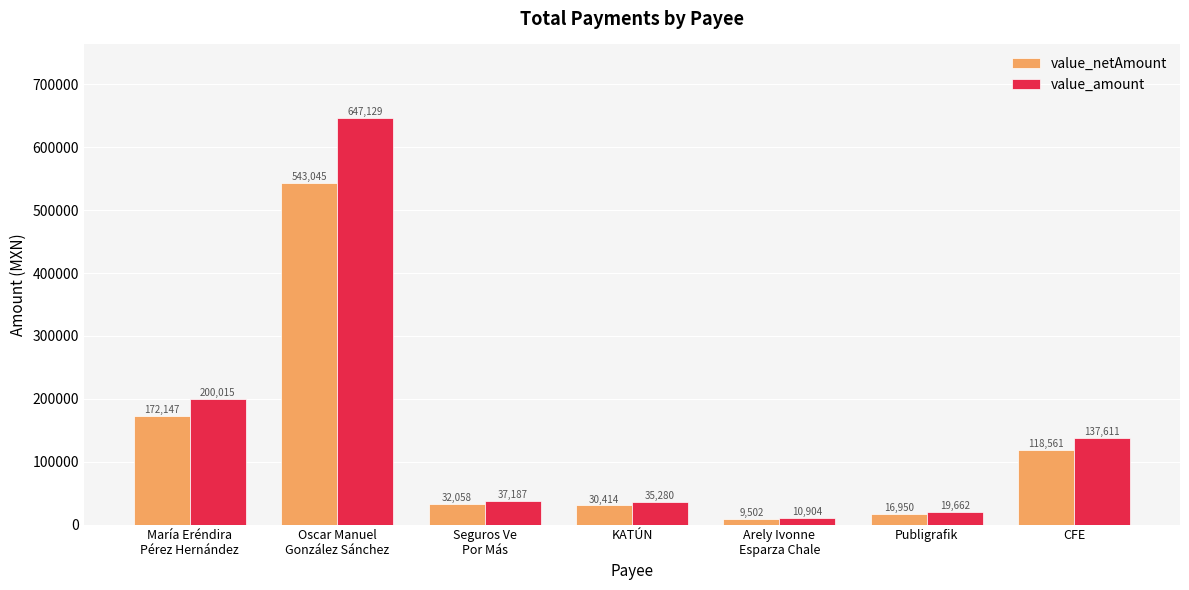

Which series has the largest range (max minus min)?

value_amount